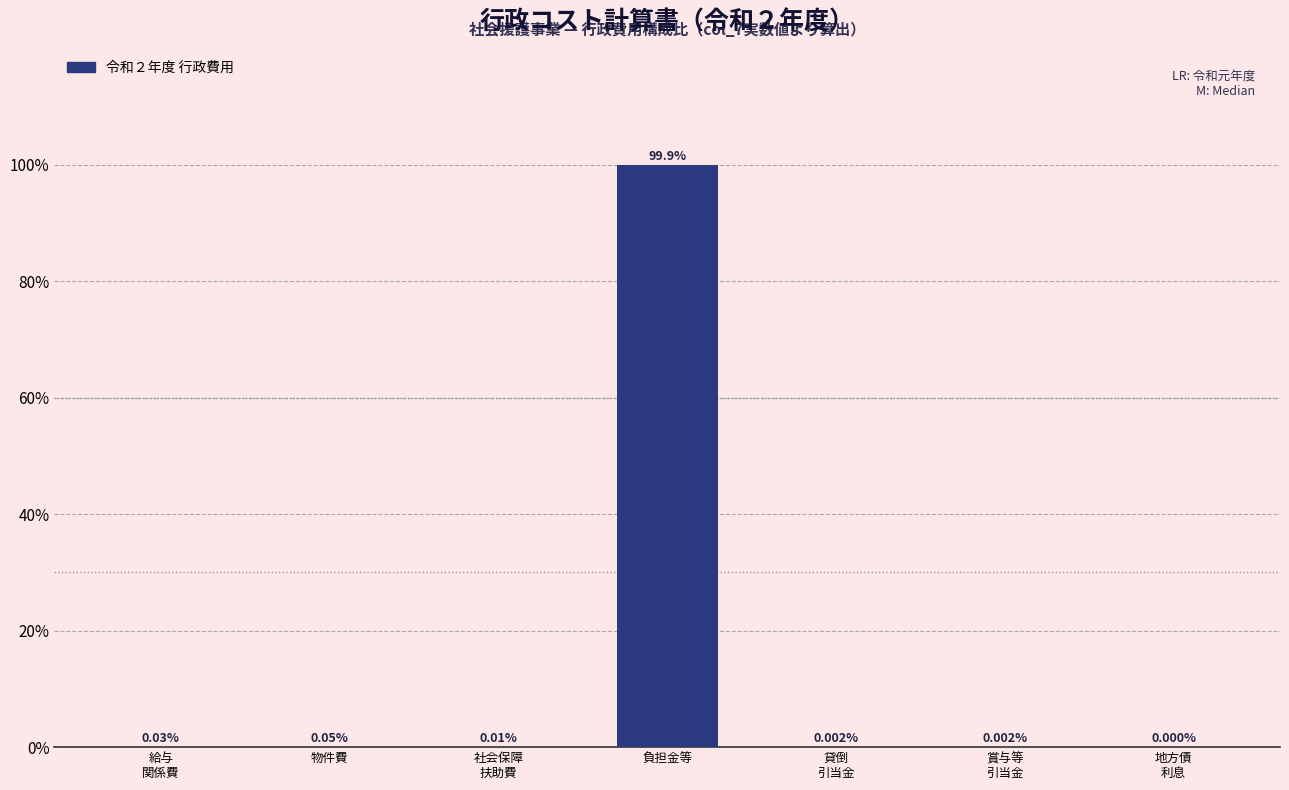

Which category has the highest value across all series?

負担金等